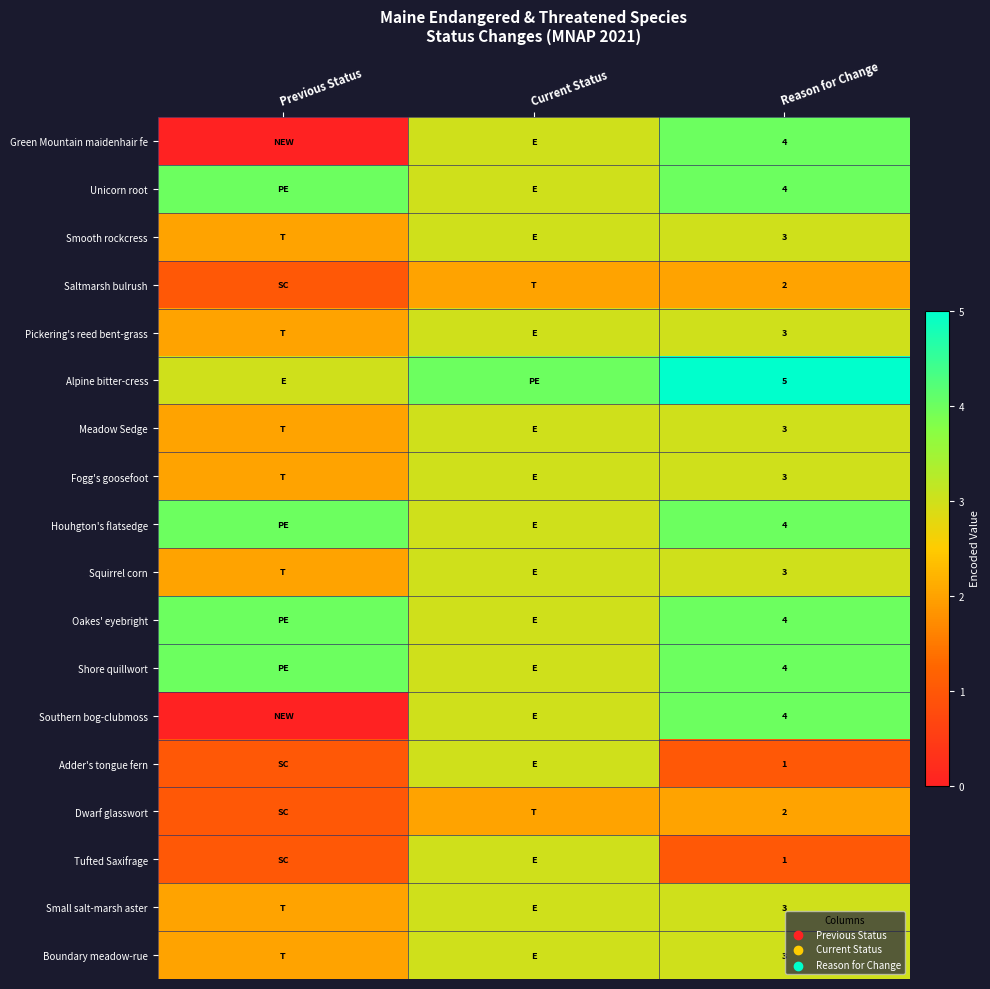

Is it true that Fogg's goosefoot equals 5 at Reason for Change?

False